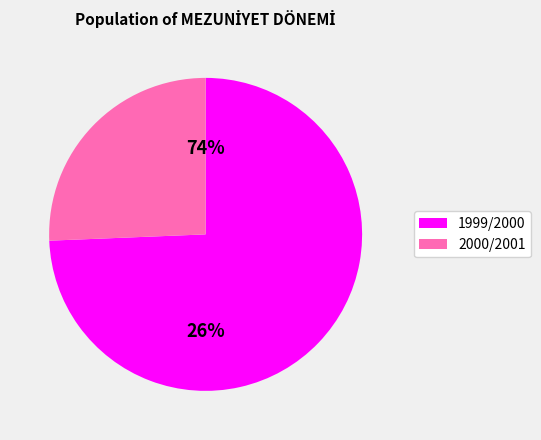

Is the sum of 2000/2001 and 1999/2000 greater than half?

Yes